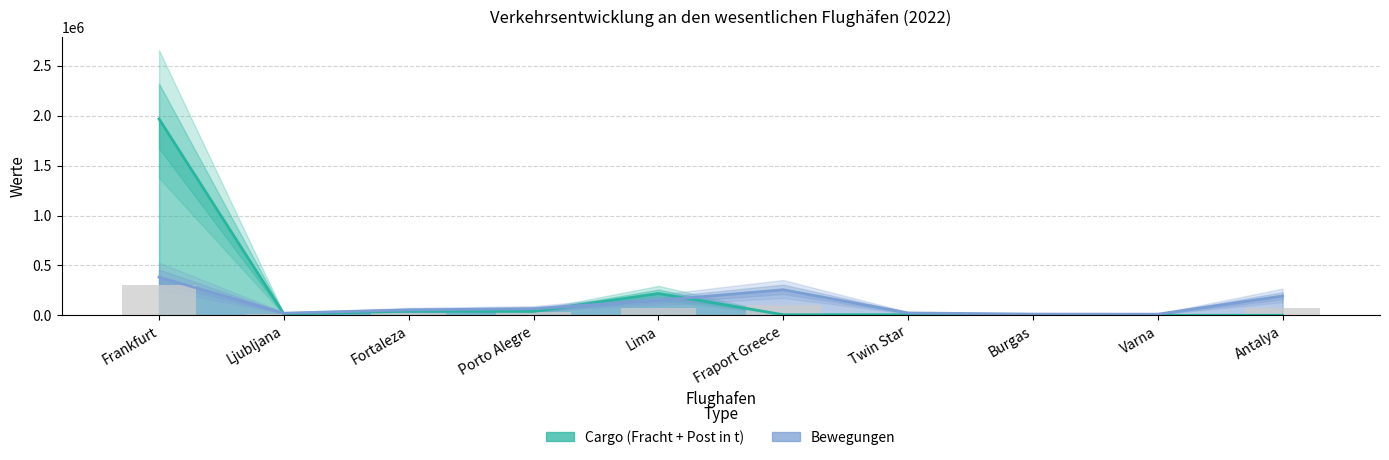

Where does the Cargo (Fracht + Post in t) series first go above 12480?

Frankfurt